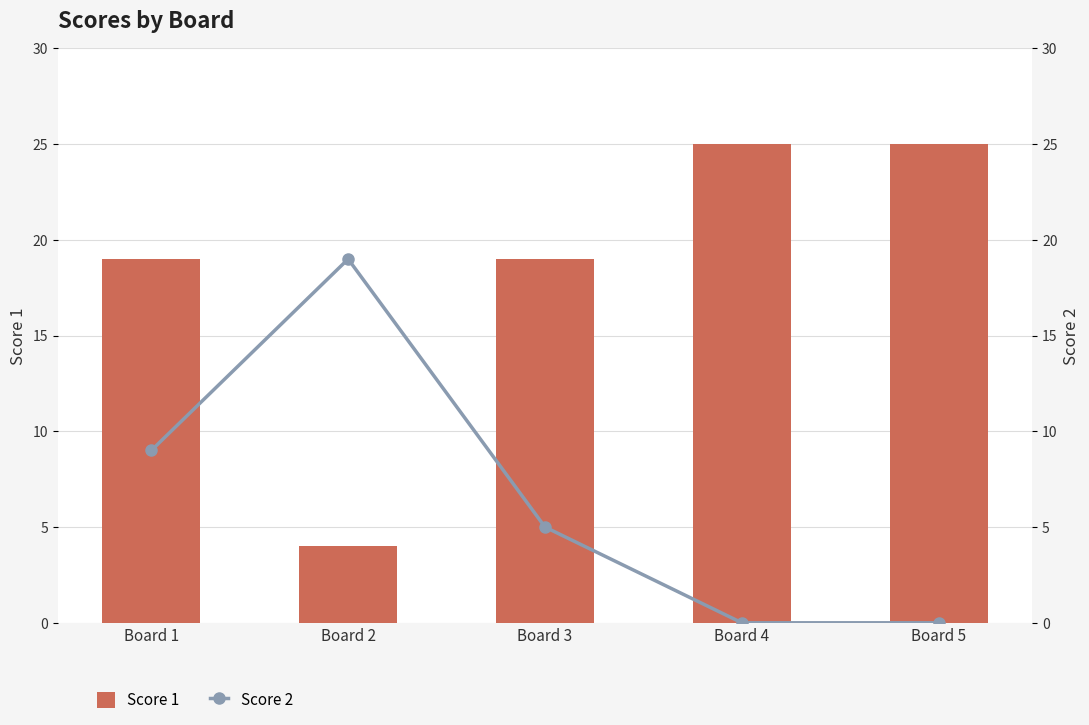

True or false: Score 1 has a value of 10 at Board 4.

False